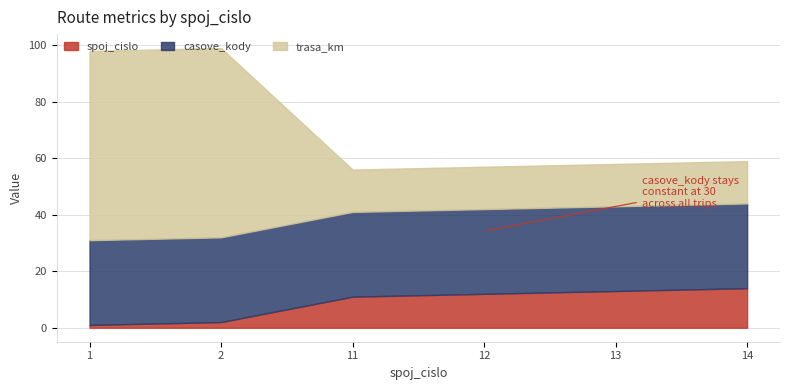

What is the value of the casove_kody point at the 4th from the left?

30